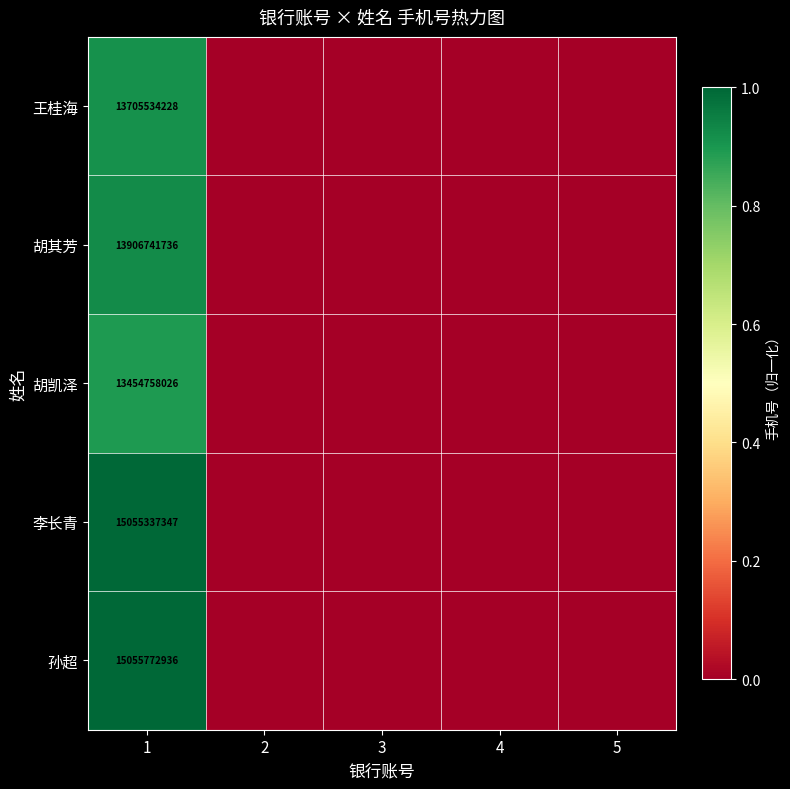

The 孙超 series shows 15055772936 at 1. True or false?

True